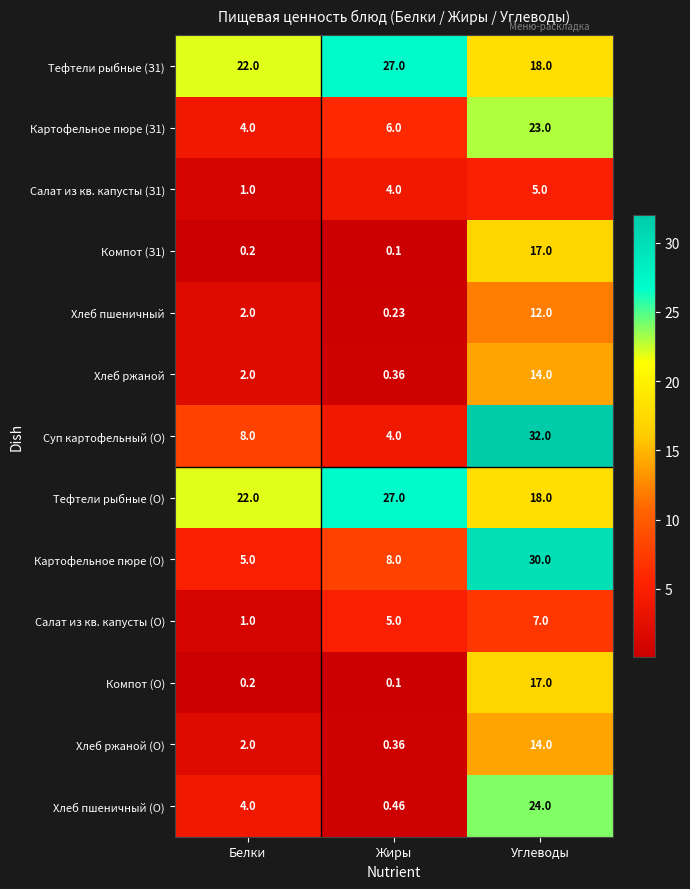

At which label is Картофельное пюре (З1) closest to 13?

Жиры